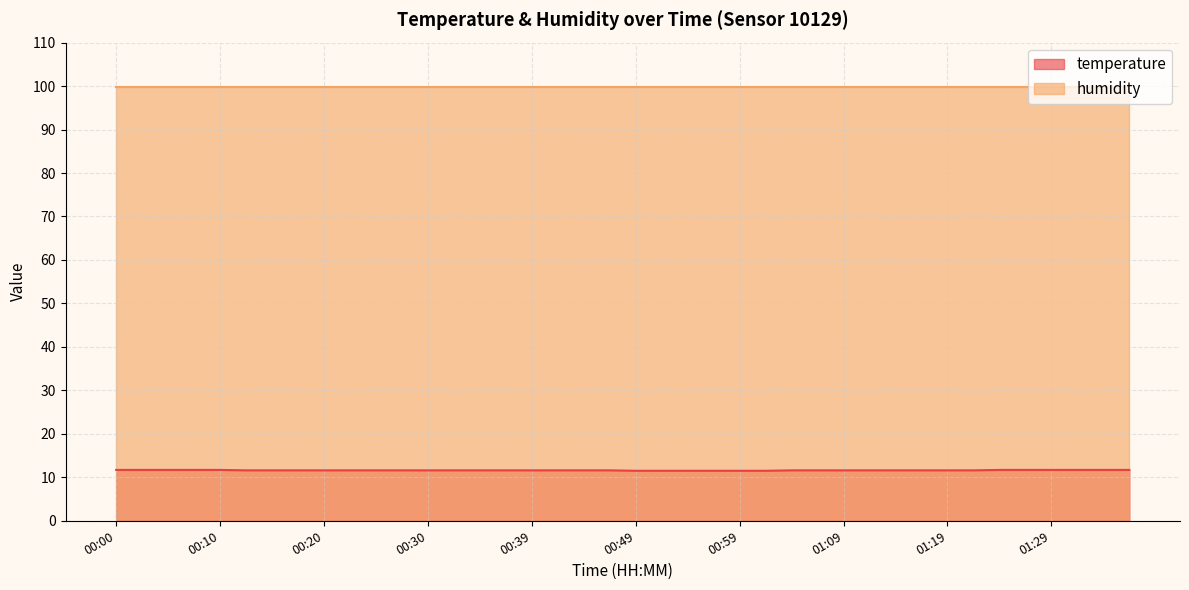

What is the value of the 34th point from the left?

11.6